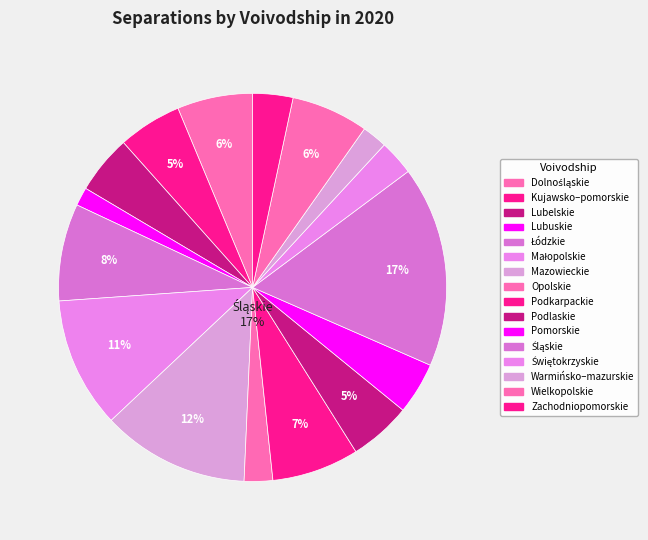

Which has a higher value, Łódzkie or Zachodniopomorskie?

Łódzkie